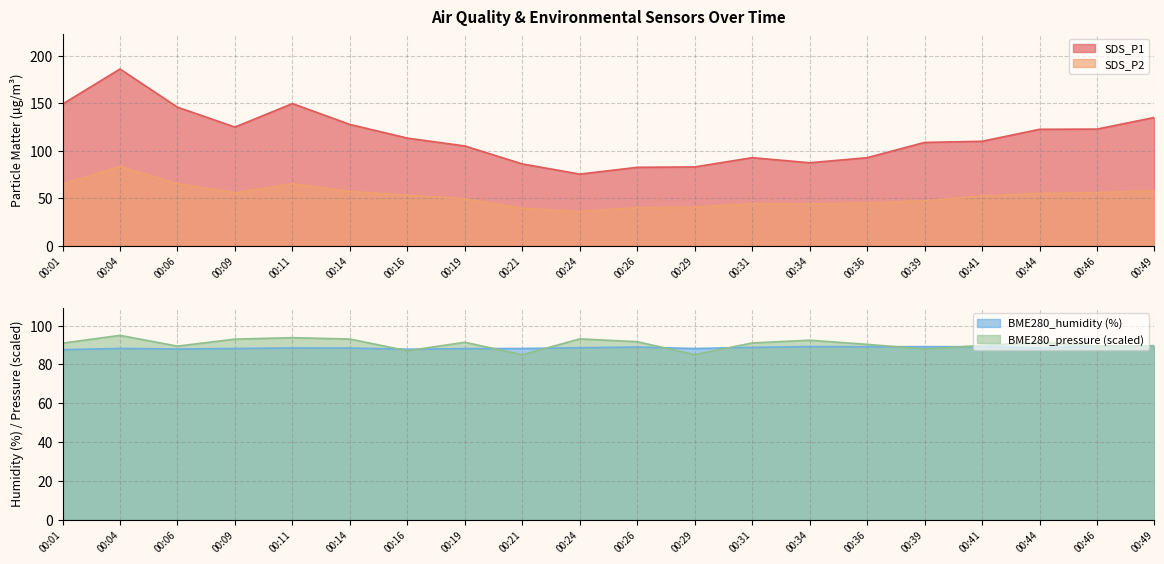

Is it true that BME280_pressure equals 93.1 at 00:09?

True